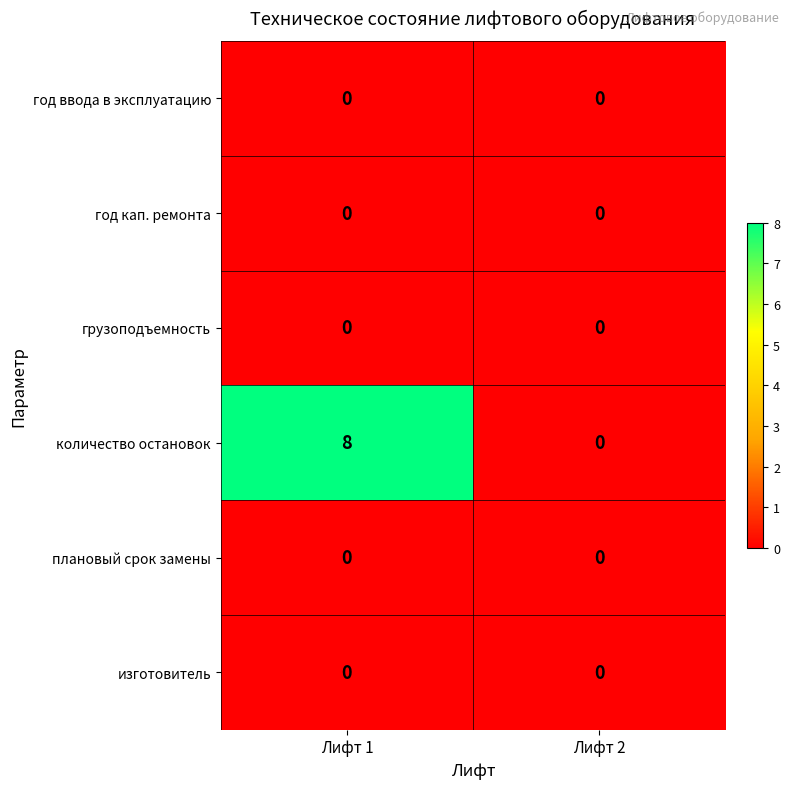

The изготовитель series shows 0 at Лифт 2. True or false?

True